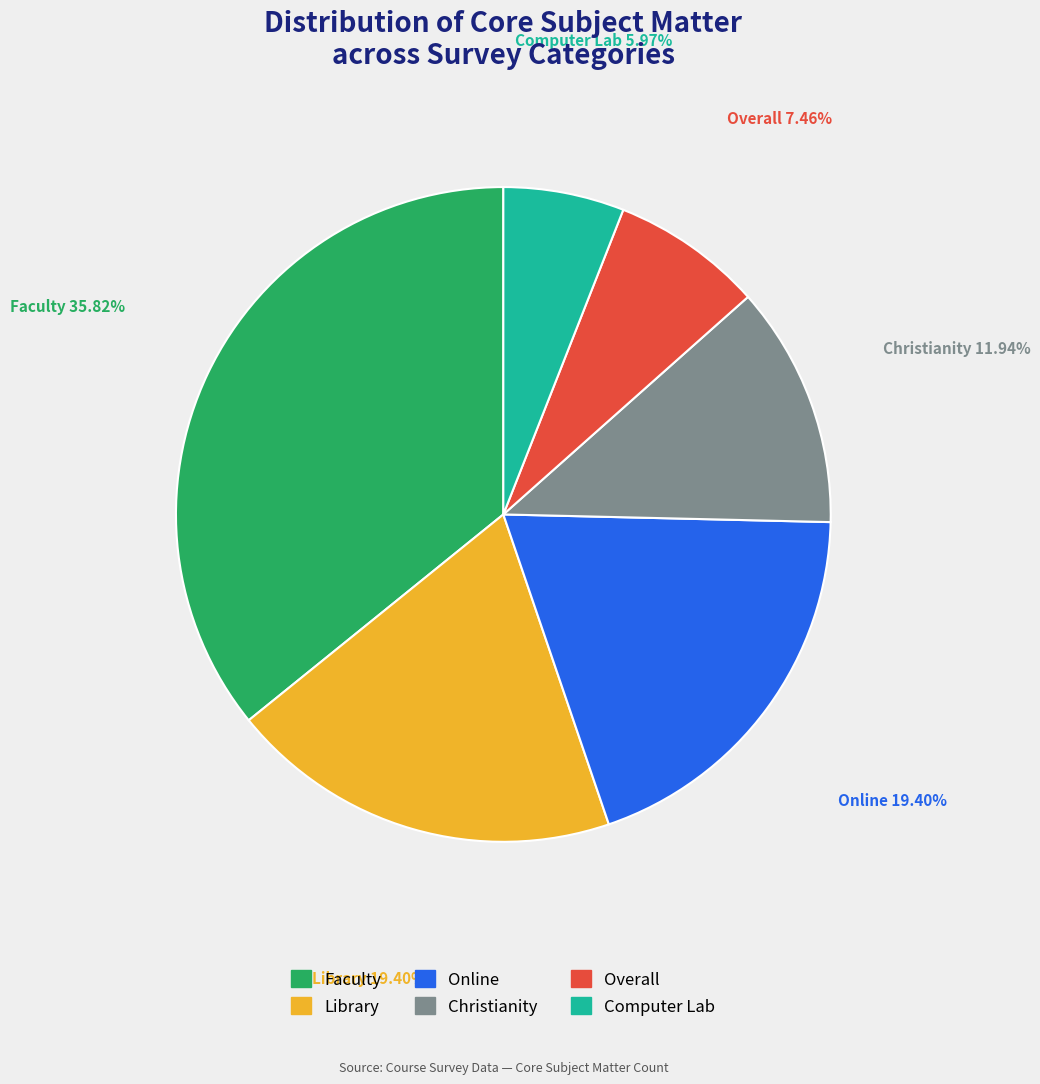

To the nearest percent, what percentage of the pie is Library?

19%